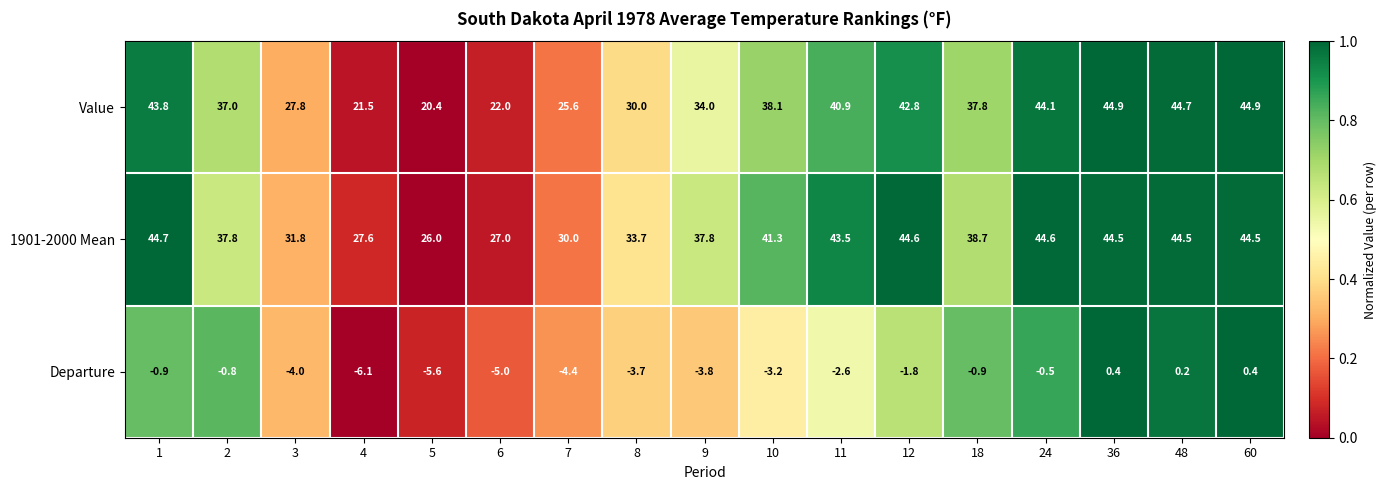

What value does the 1901-2000 Mean series have at 12?

44.6